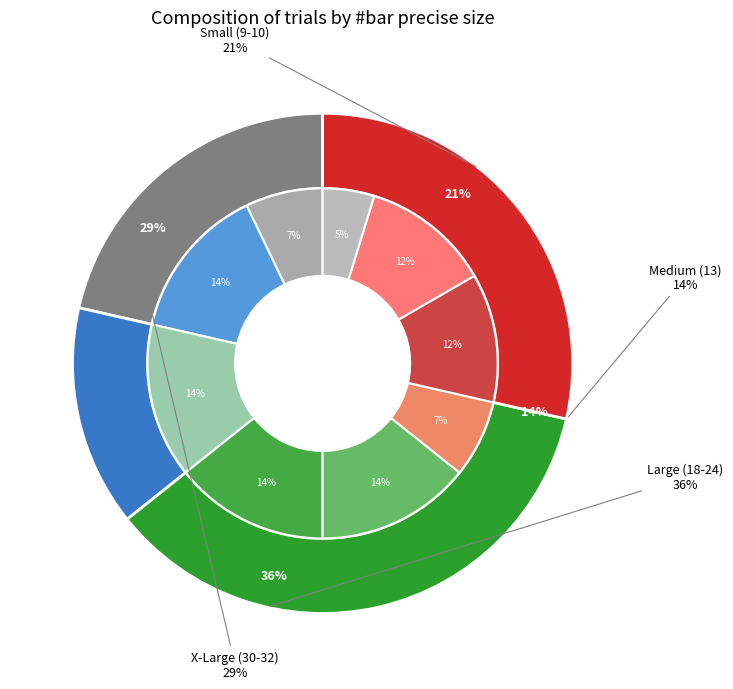

Is there any slice that represents more than half of the pie?

No